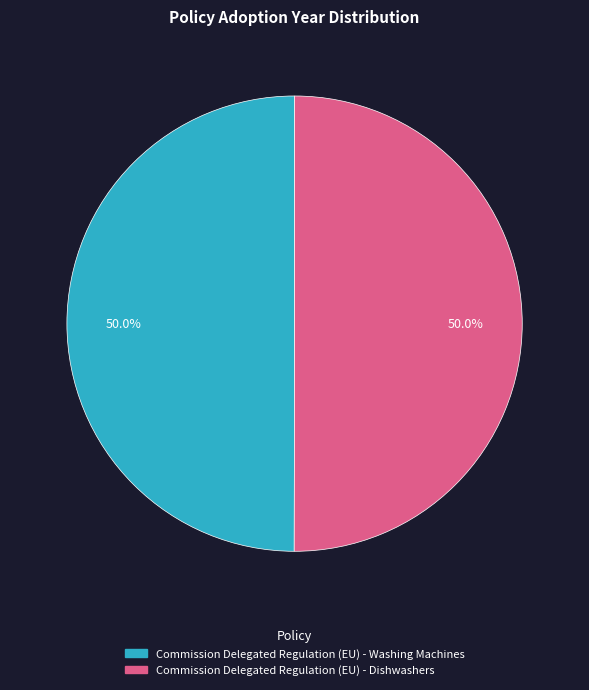

What percentage is NOT represented by Commission Delegated Regulation (EU) - Dishwashers?

50.0%